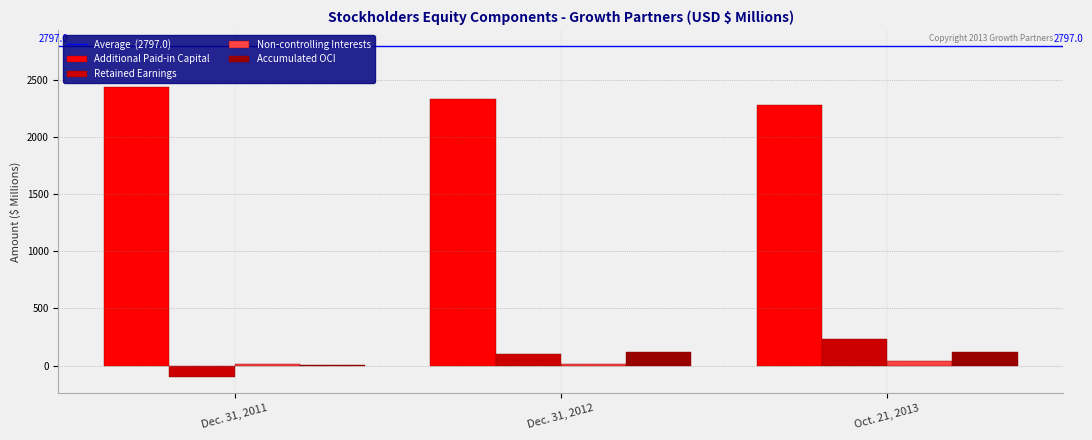

Which series has the largest total across all categories?

Additional Paid-in Capital